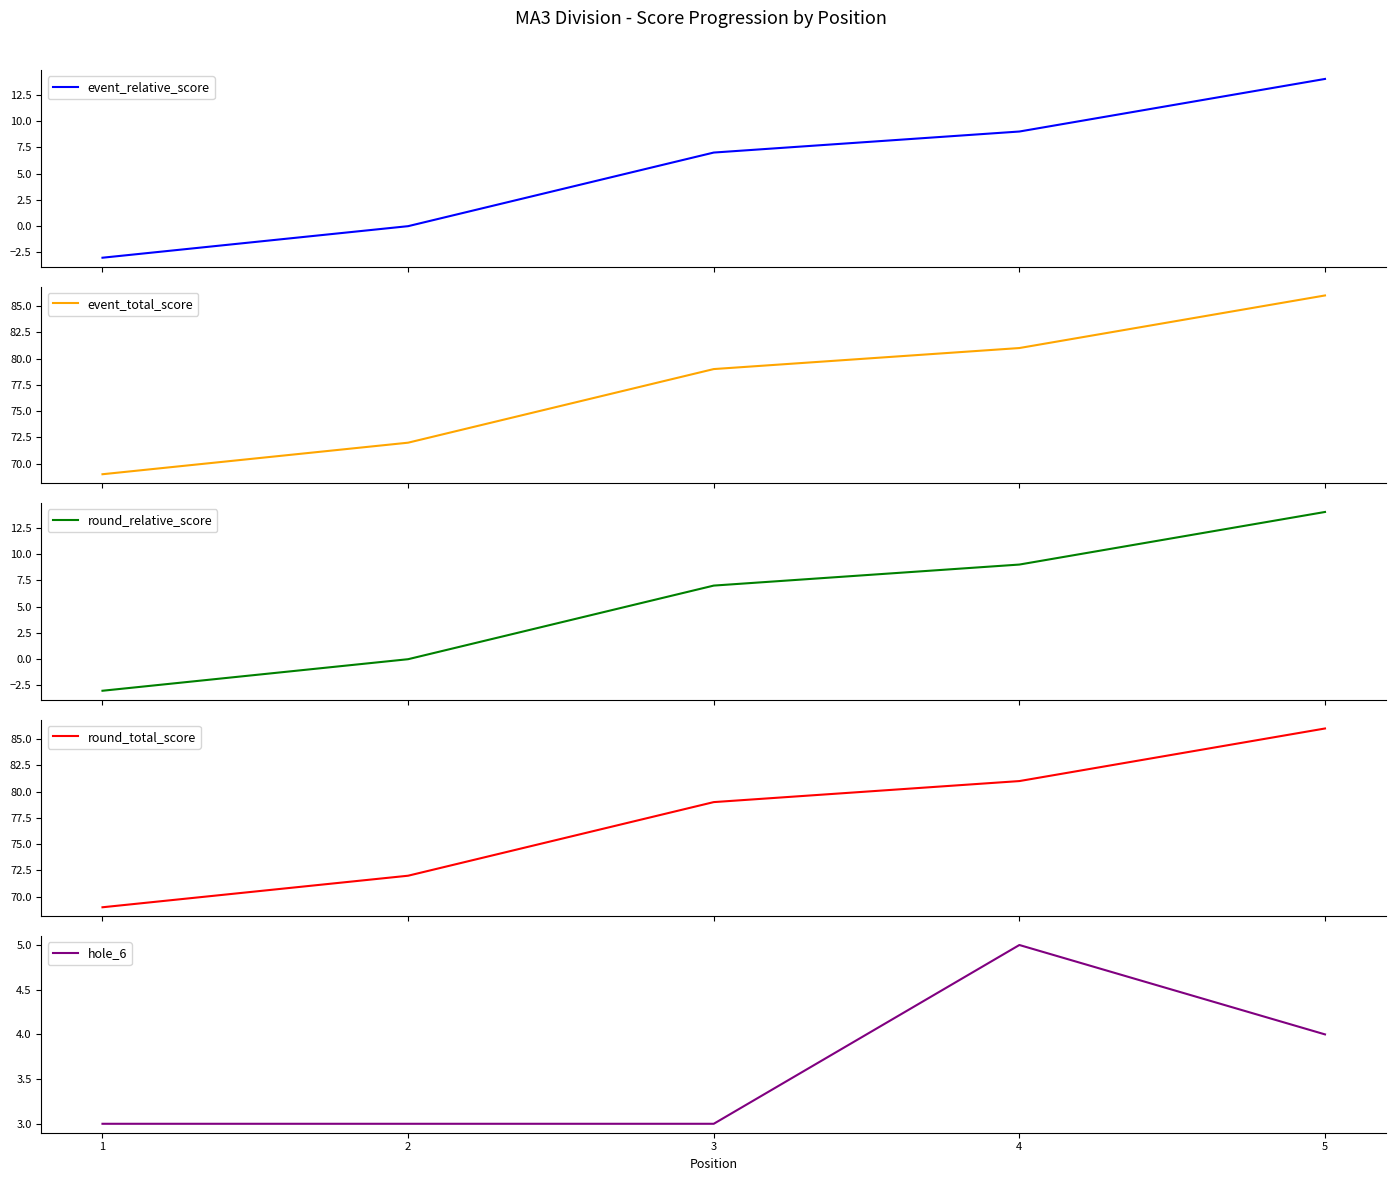

Rank the categories by round_total_score value from highest to lowest.

5, 4, 3, 2, 1